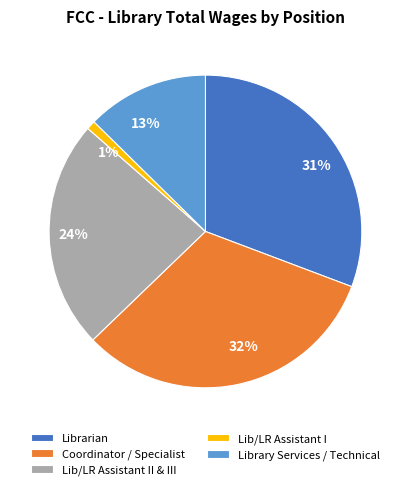

Do 24% and 31% together represent more than half of the pie?

Yes